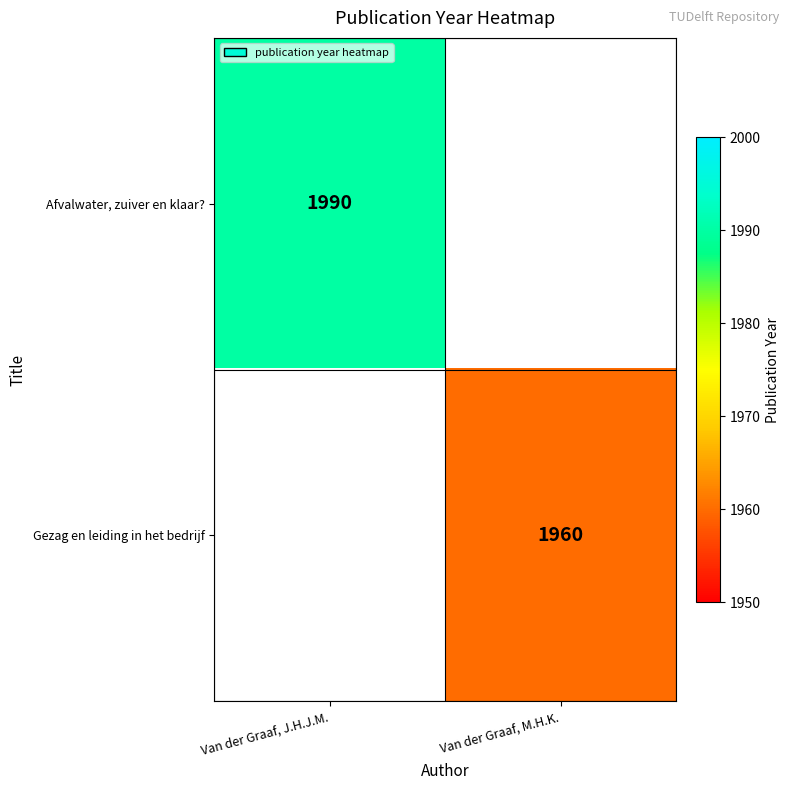

True or false: Gezag en leiding in het bedrijf has a value of 1341 at Van der Graaf, M.H.K..

False